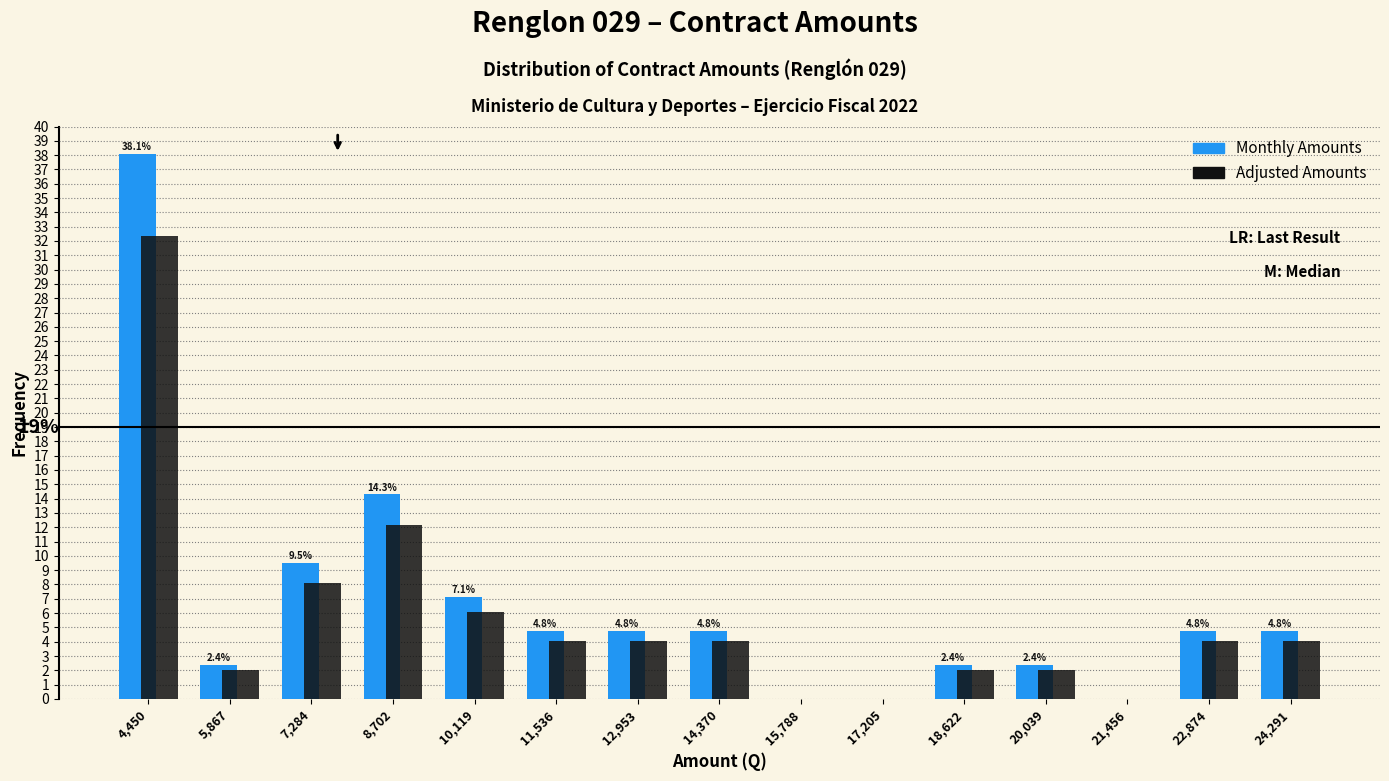

In the Adjusted Amounts series, which range on the x-axis has the tallest bar?

3800 to 5200